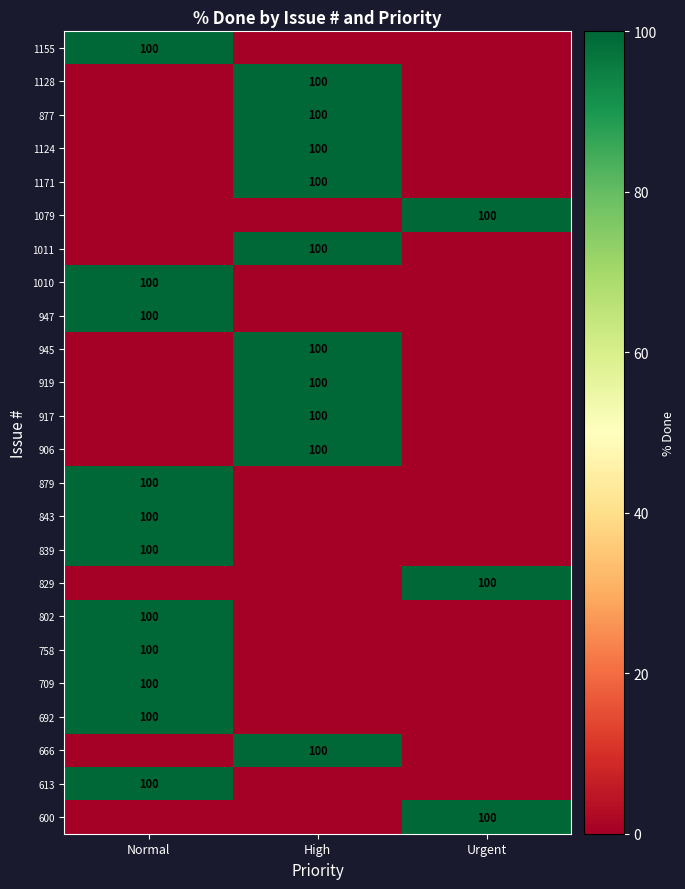

Which category has the lowest value across all series?

High